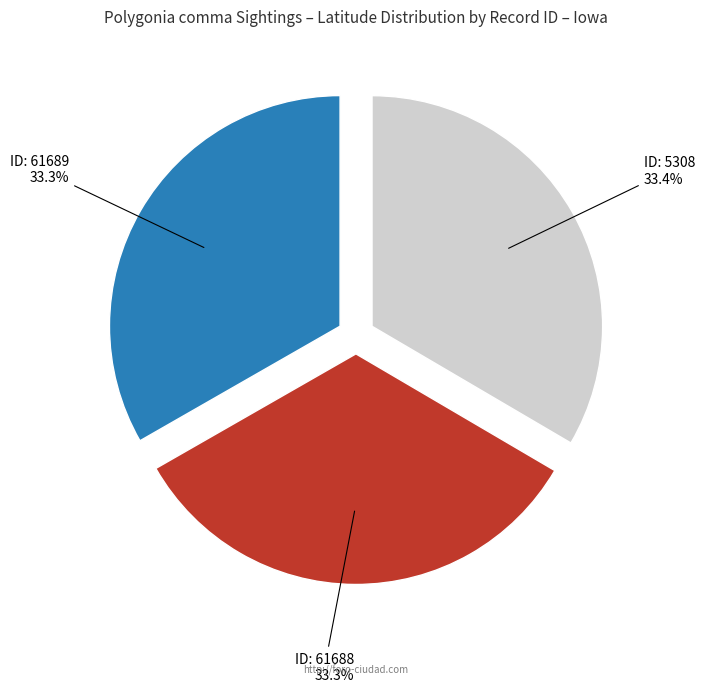

Count the number of slices in the pie.

3